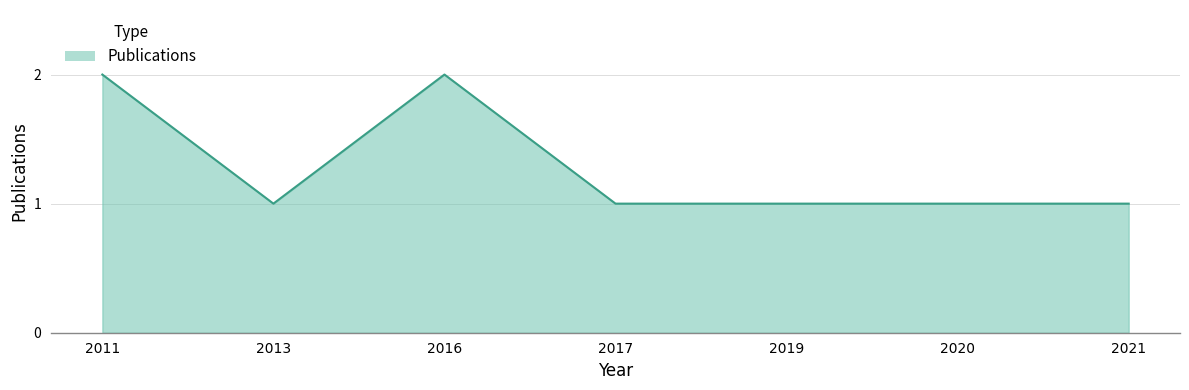

True or false: the data has more than 0 interior local peaks.

True